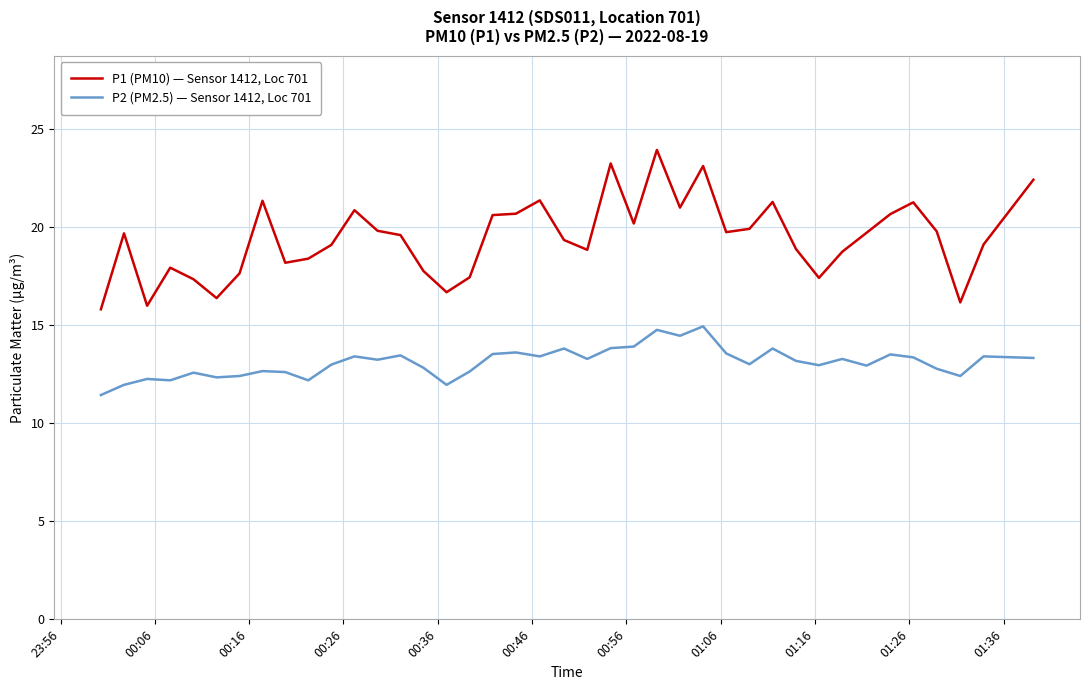

What is the greatest value displayed?

23.9